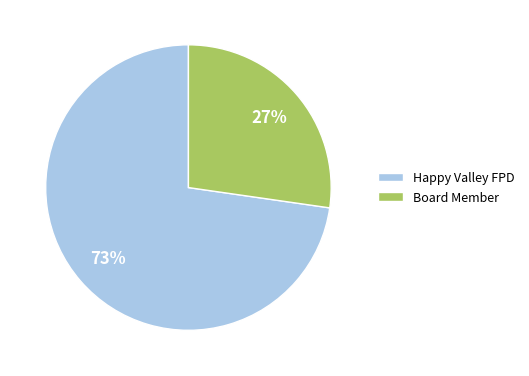

What percentage is the Board Member slice, to the nearest percent?

27%